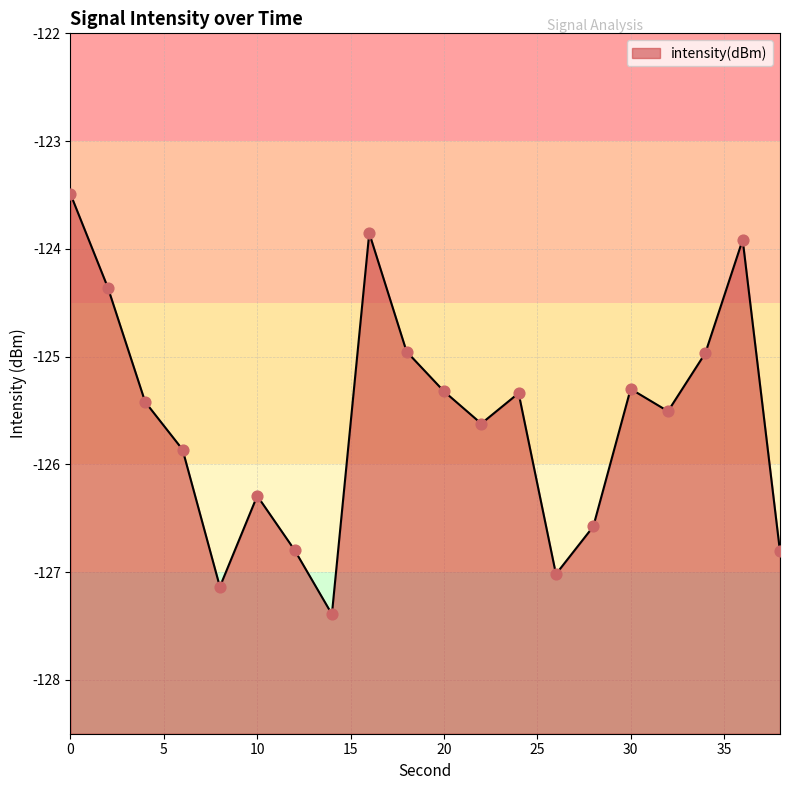

What is the change in value from 2 to 4?

-1.1